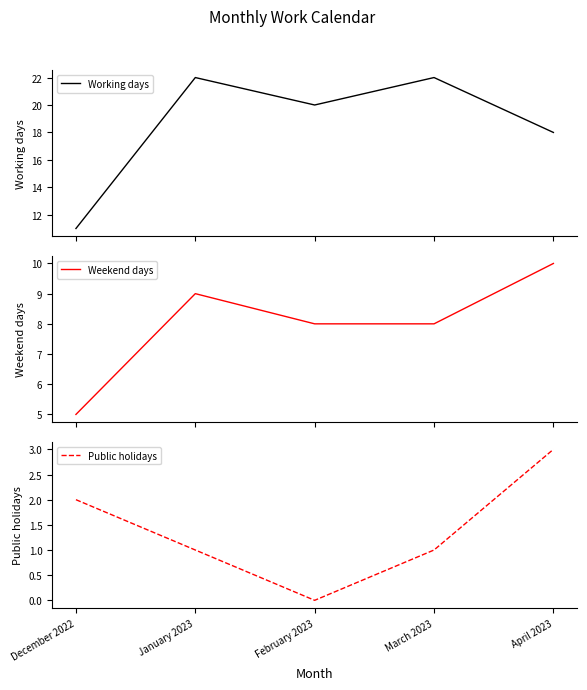

How many series are shown in this chart?

3